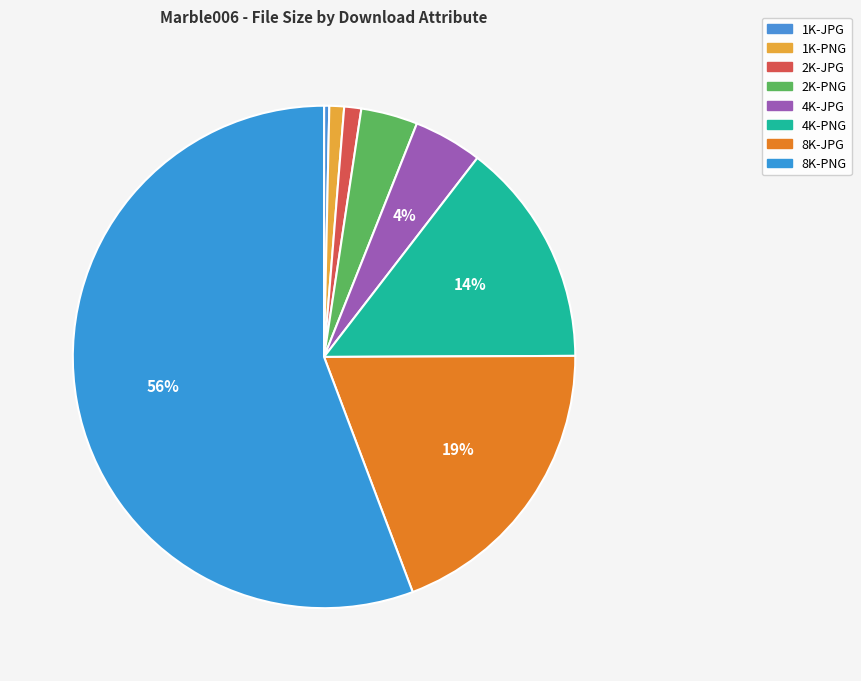

Which slice represents more than half of the pie?

8K-PNG